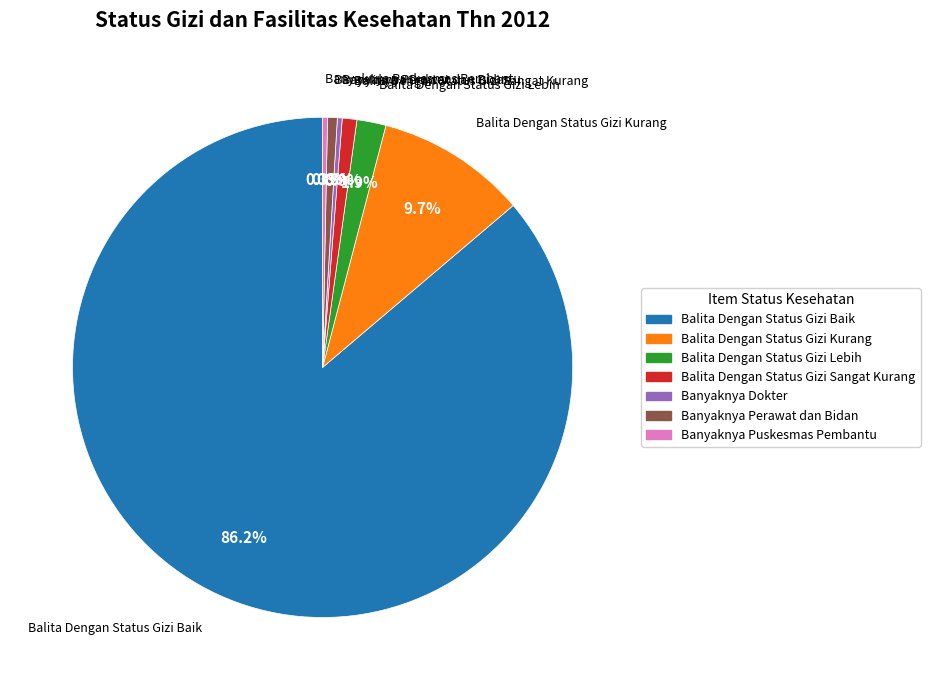

Is there any slice that represents more than half of the pie?

Yes